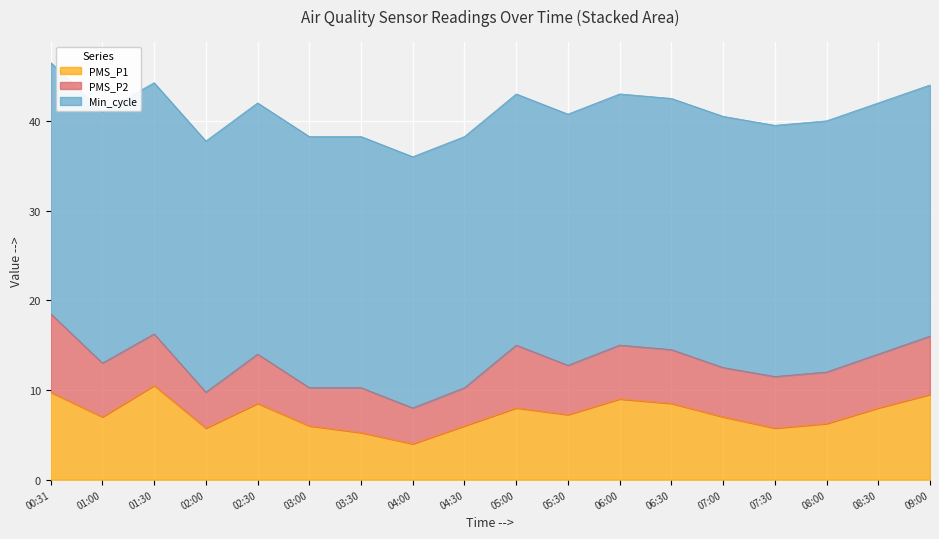

How many lines are shown in the chart?

3